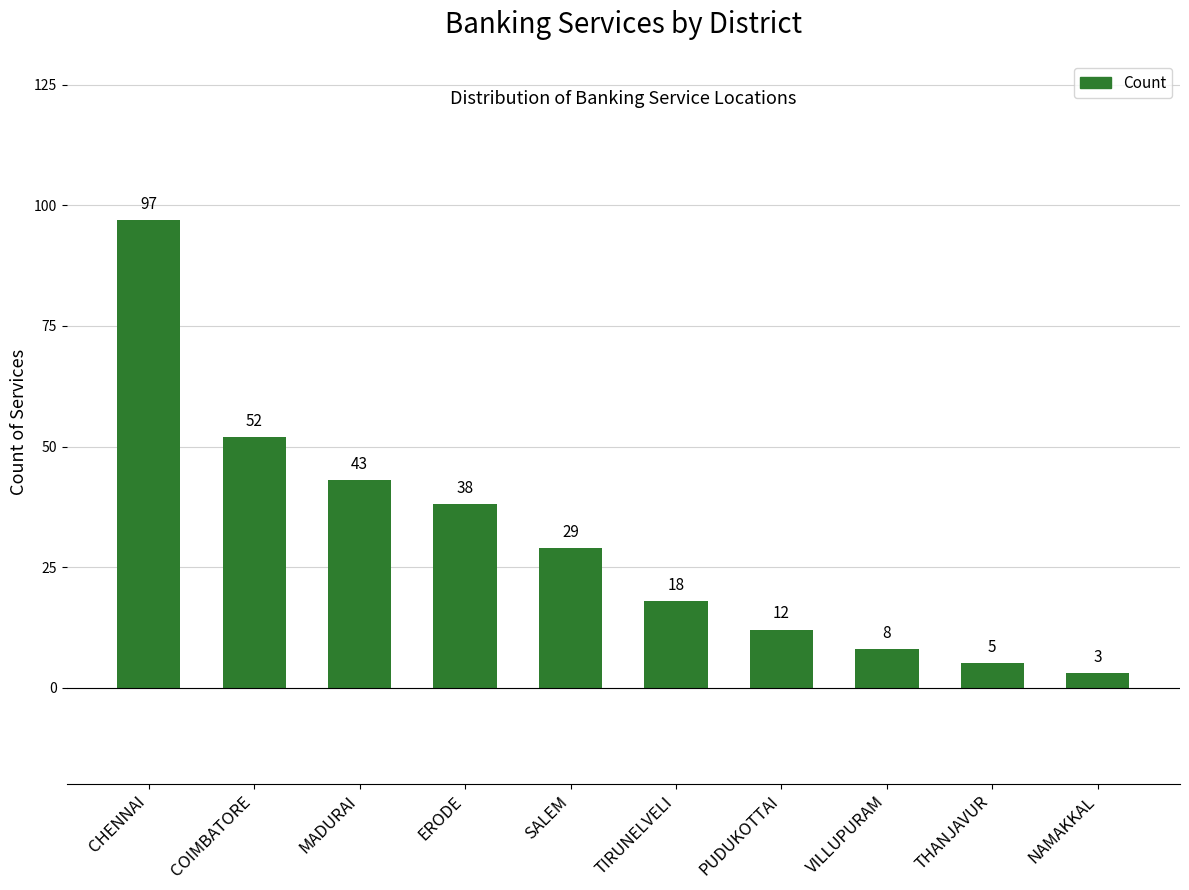

What is the difference between the values at CHENNAI and MADURAI?

54